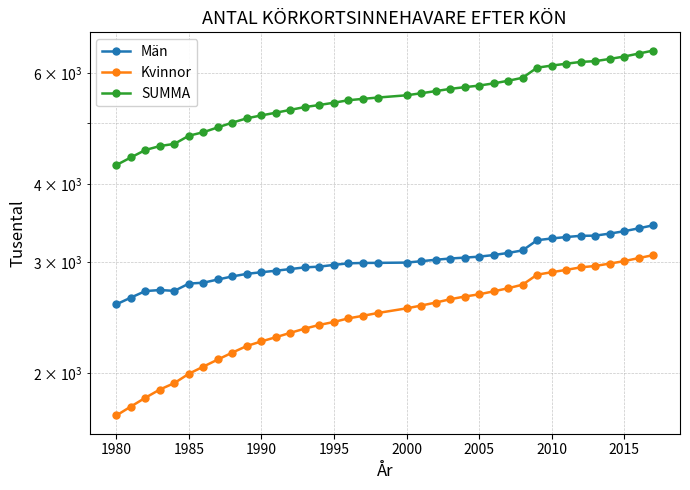

Reading right to left, list all the values displayed in this chart.

Män: 3438	3400	3364	3335	3310	3308	3293	3276	3255	3136	3107	3083	3065	3054	3044	3030	3014	2999	2996	2995	2991	2974	2955	2947	2929	2911	2895	2878	2851	2819	2786	2777	2704	2712	2702	2638	2574
Kvinnor: 3082	3049	3015	2988	2962	2947	2920	2895	2869	2766	2730	2699	2670	2648	2622	2590	2562	2536	2493	2468	2445	2413	2387	2355	2319	2282	2247	2210	2157	2103	2049	1996	1929	1884	1828	1770	1713
SUMMA: 6520	6449	6379	6323	6272	6255	6213	6171	6124	5902	5837	5782	5735	5702	5666	5620	5576	5535	5489	5463	5436	5387	5342	5302	5248	5193	5142	5088	5008	4922	4835	4773	4633	4596	4530	4408	4287